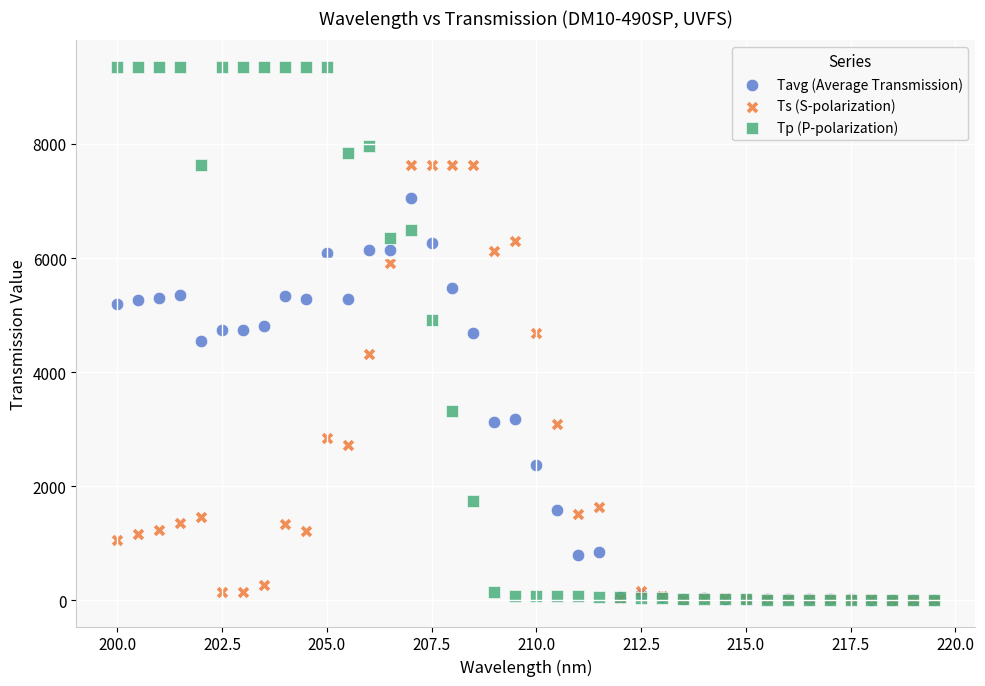

In the Tavg (Average Transmission) series, what Y value is closest to 3531?

3179.7